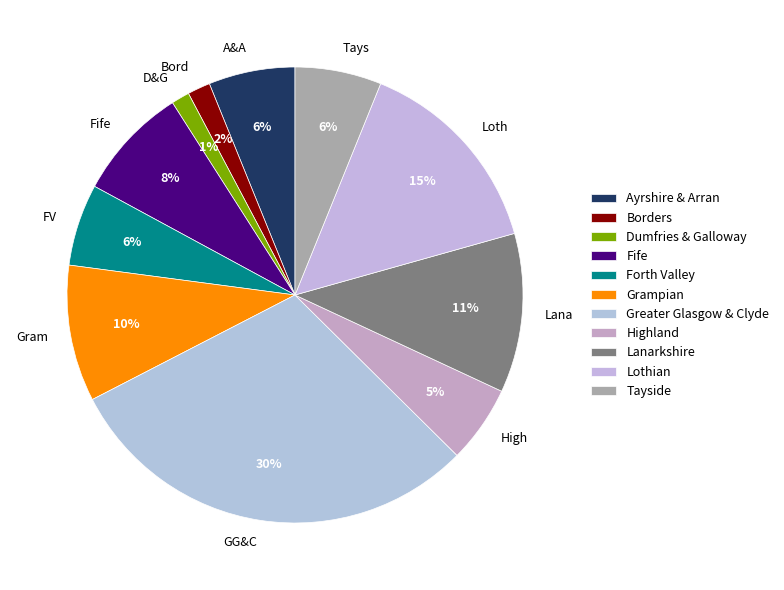

Combined, do Grampian and Highland account for over 50%?

No